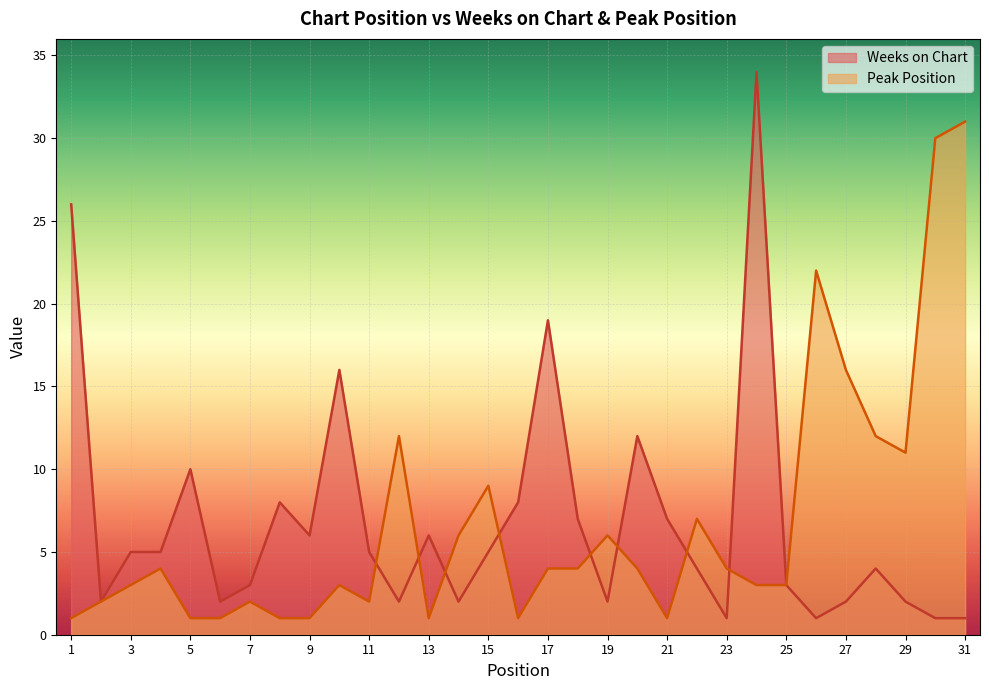

Is it true that Peak Position equals 11 at 29?

True